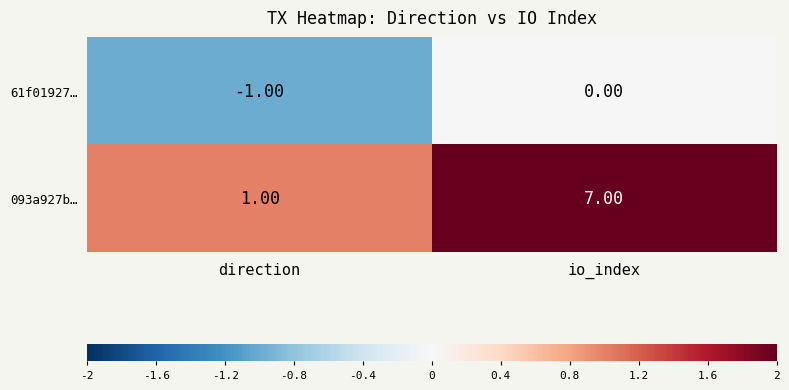

Which series changed the most between direction and io_index?

093a927b…